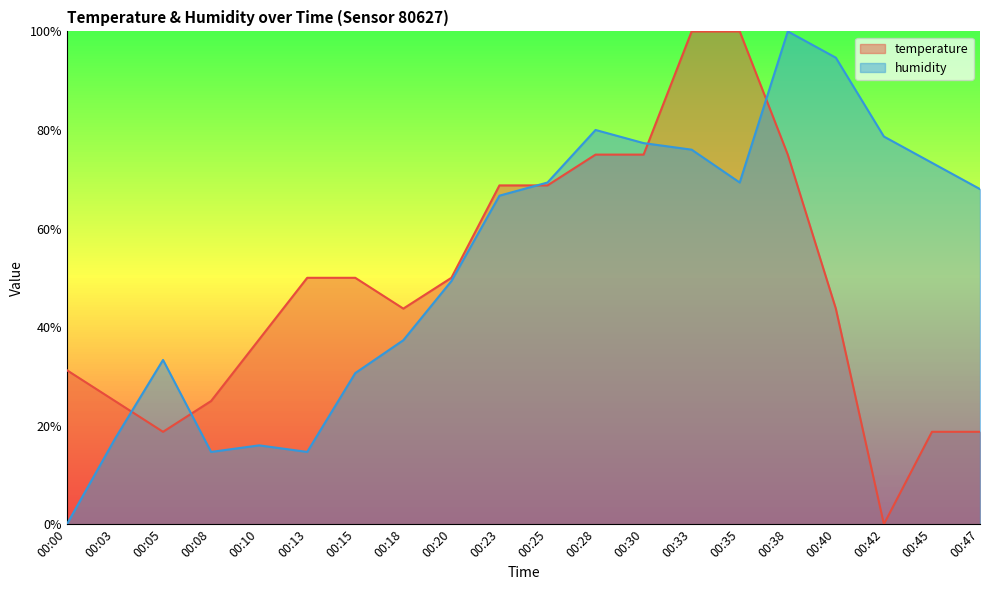

Does the chart have visible grid lines?

No